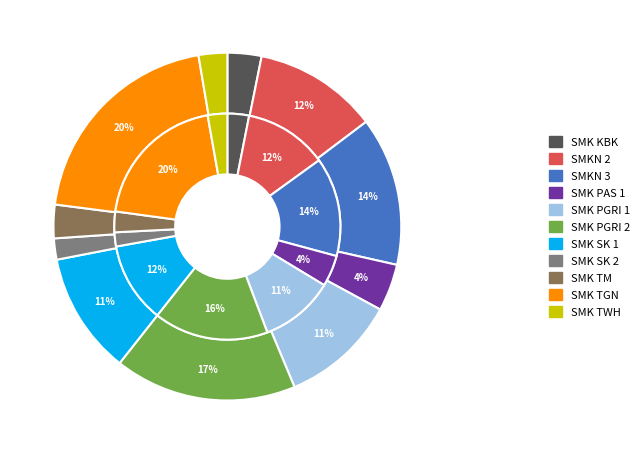

To the nearest percent, what is the difference between the largest and smallest slice percentages?

18%